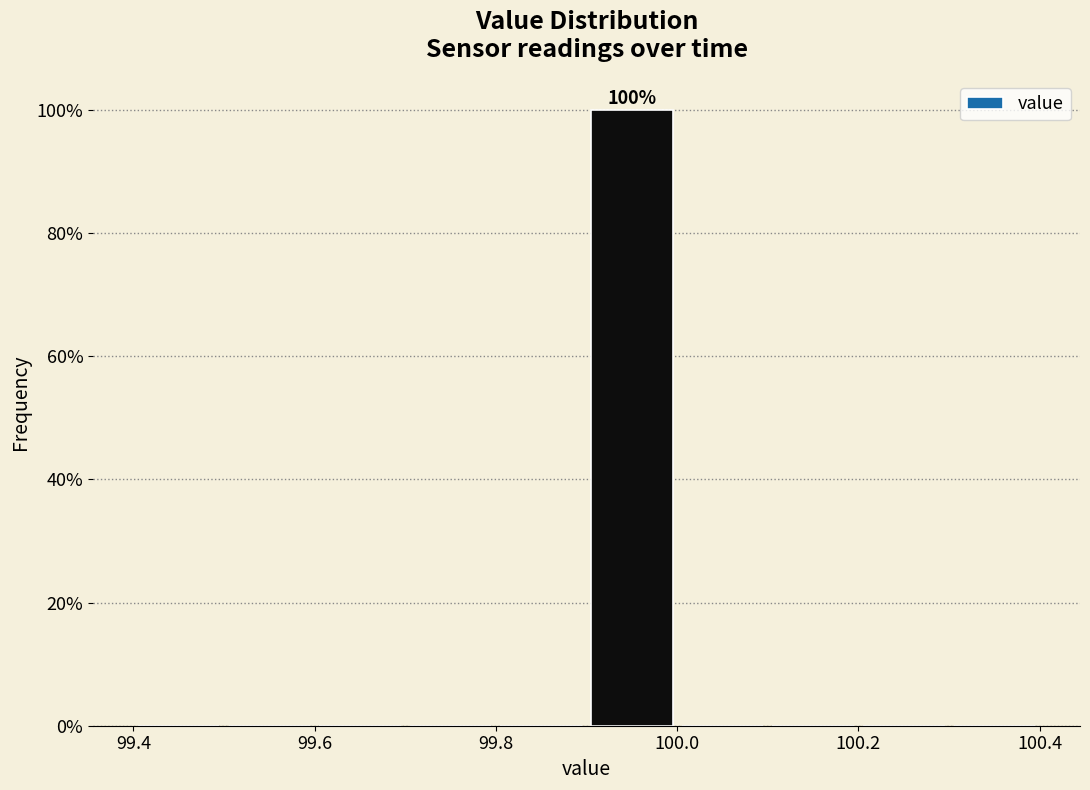

Which range on the x-axis has the tallest bar?

99.9 to 100.0